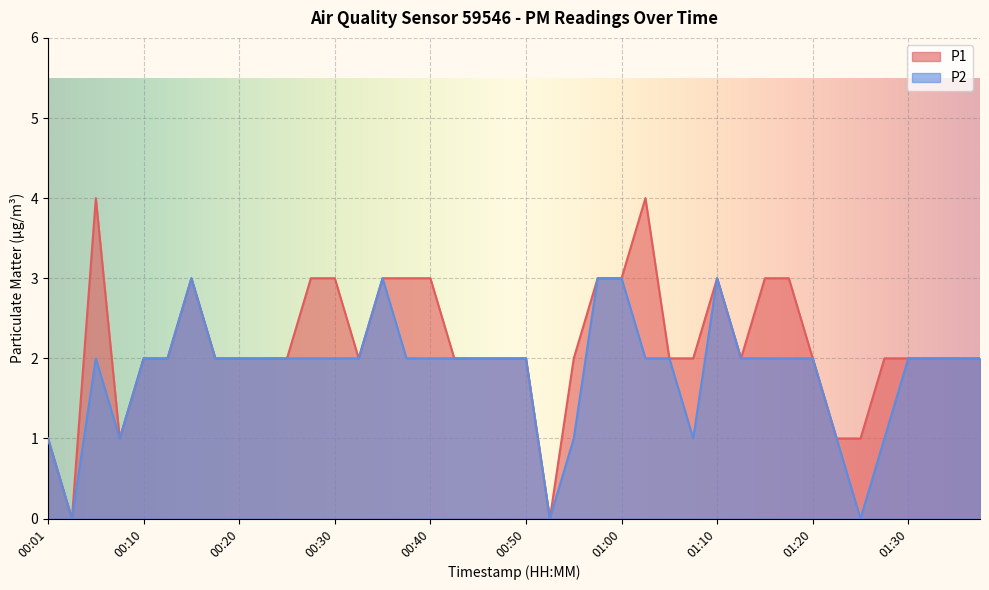

List the series in order of their peak value, lowest first.

P2, P1